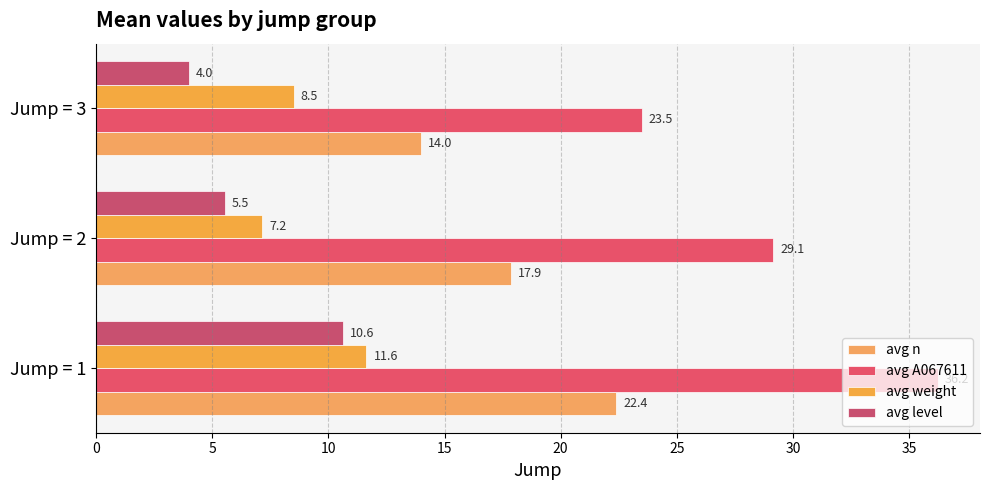

What are all the series names shown in the legend?

avg n, avg A067611, avg weight, avg level